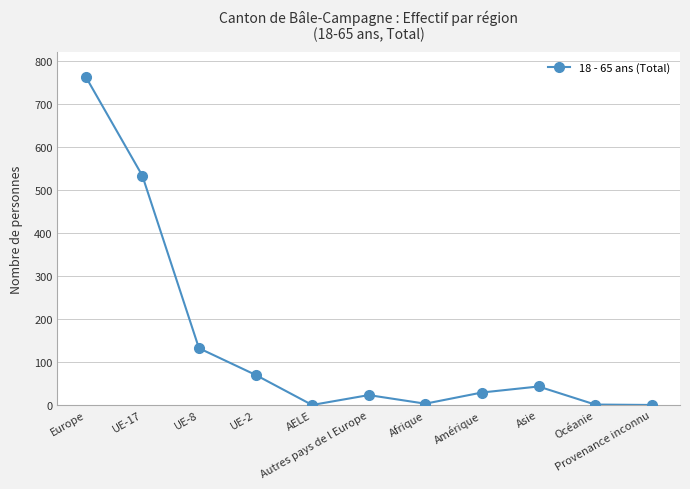

True or false: there are more than 1 points higher than both neighbors.

True